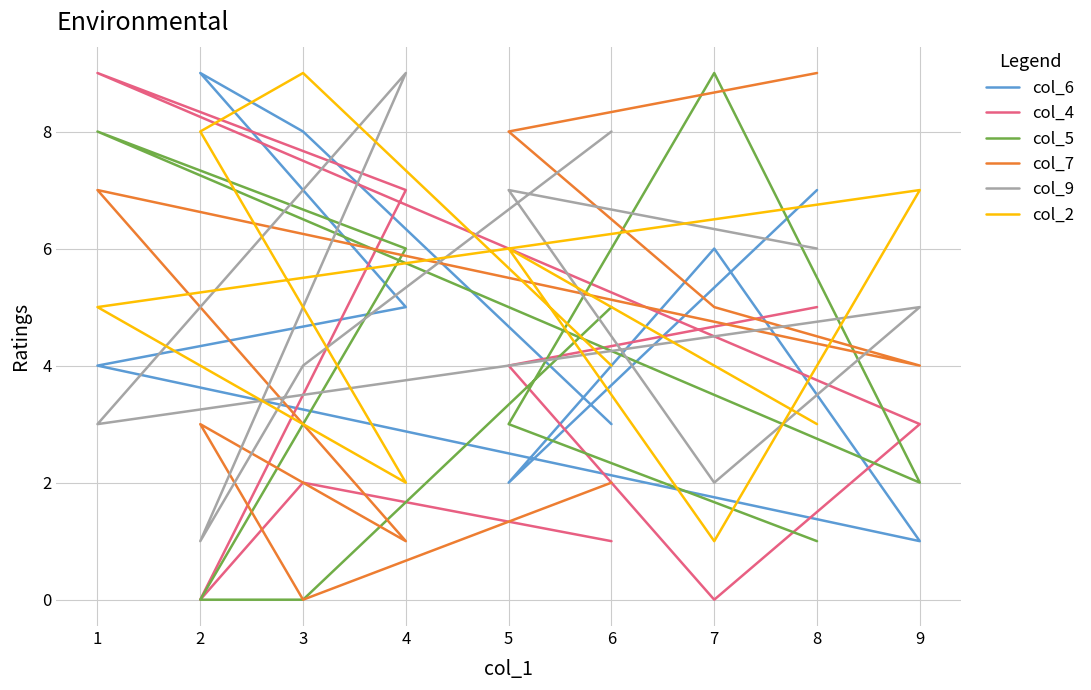

Is it true that col_2 equals 2 at 6?

False